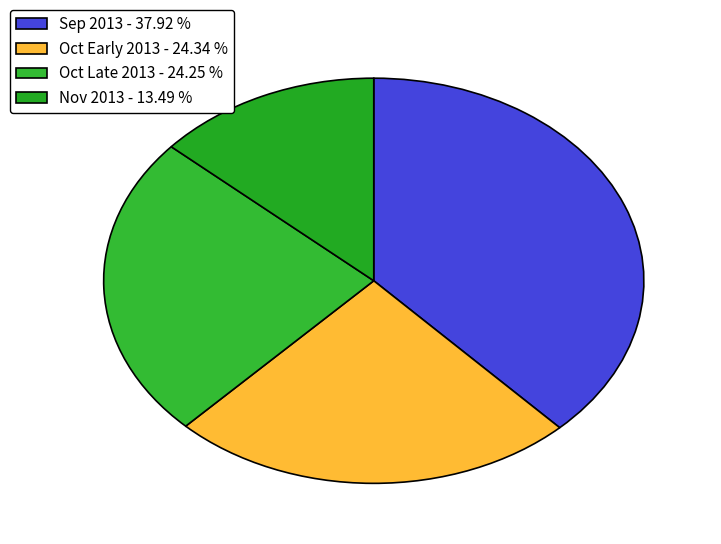

What is the smallest slice in the pie chart?

Nov 2013 - 13.49 %